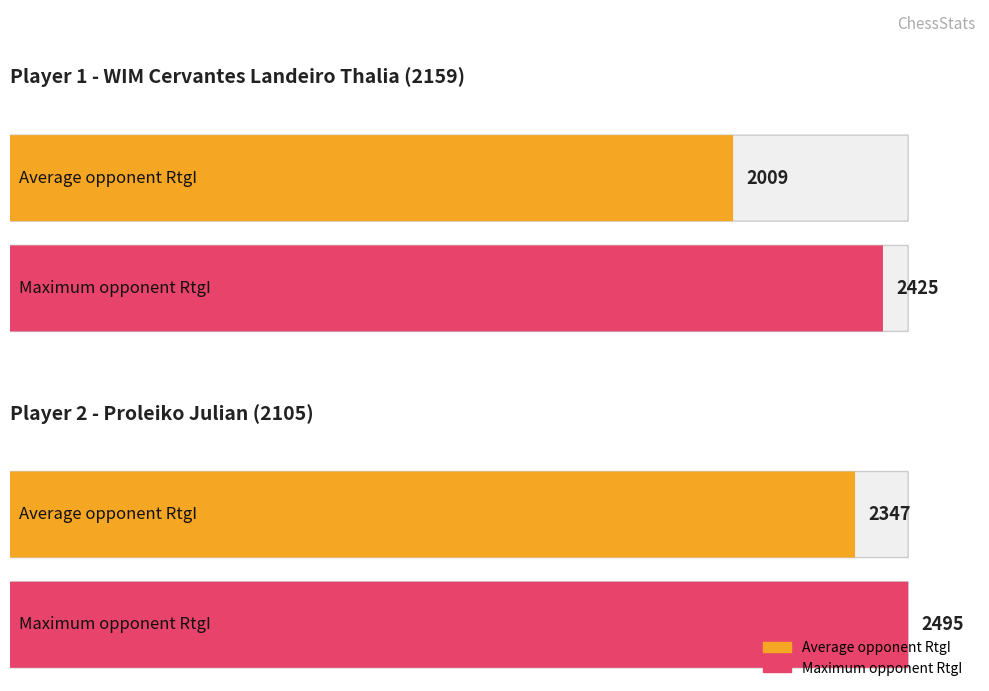

The value of RtgN at Karavade is 511. True or false?

False